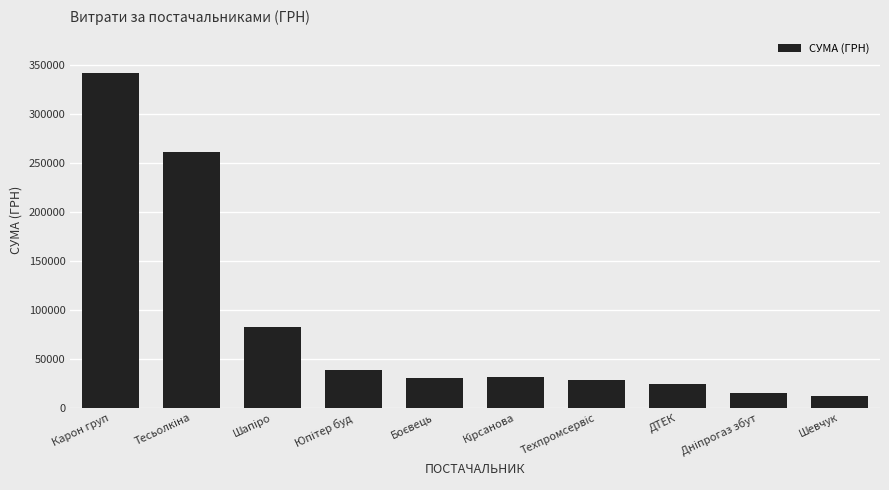

The value at ДТЕК is 24398.0. True or false?

True